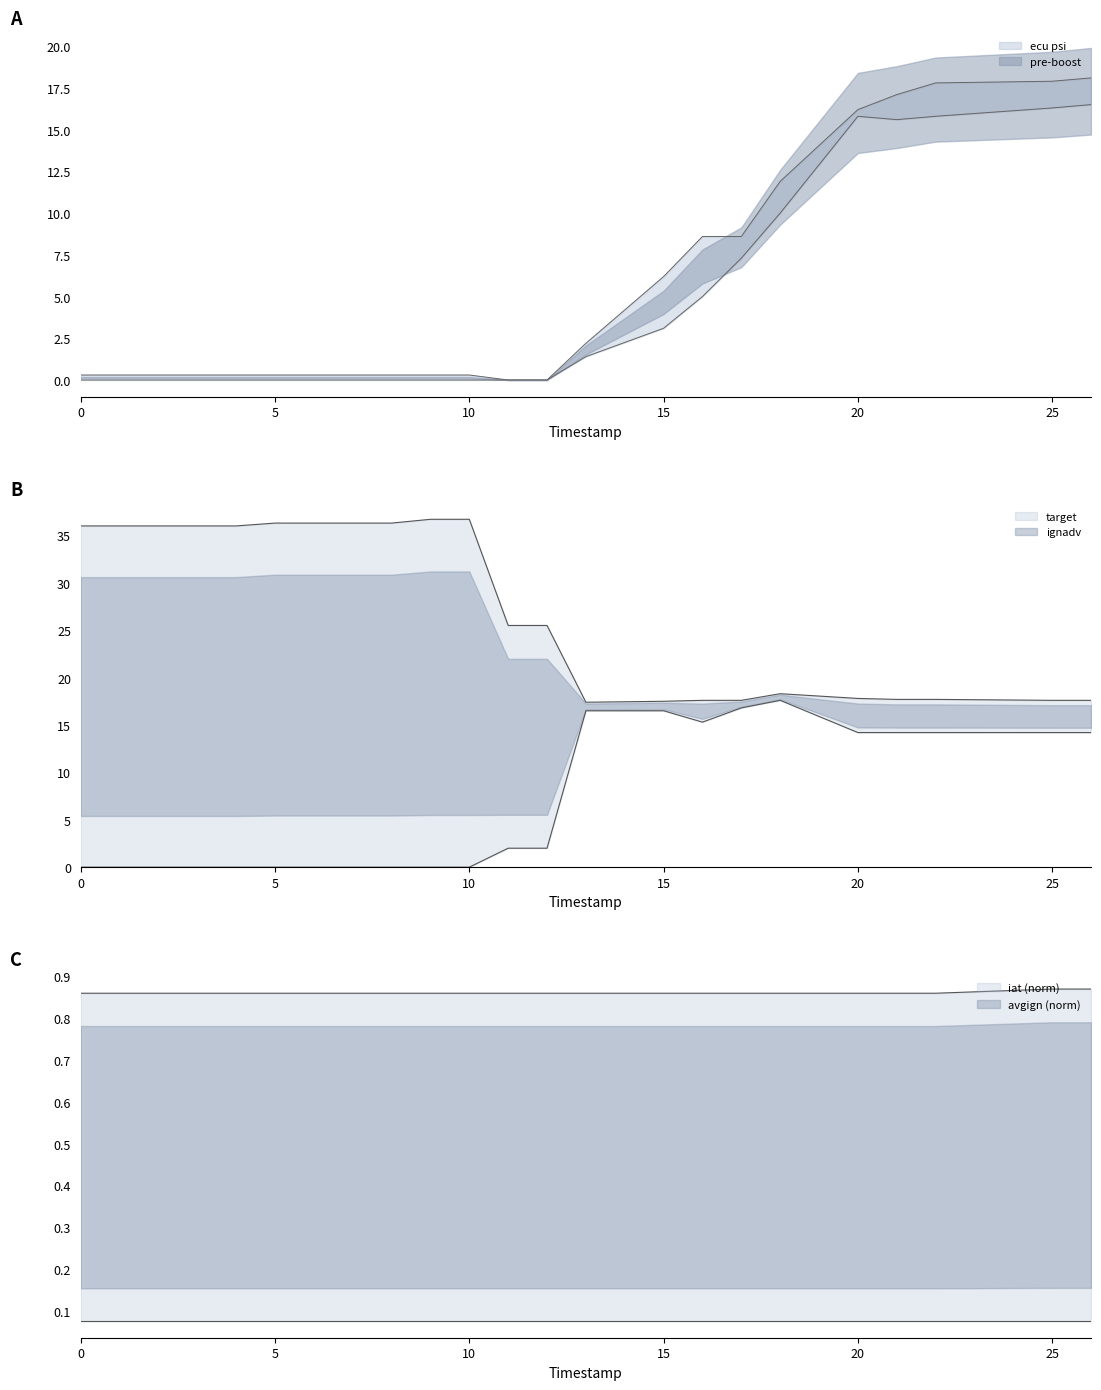

What is the total value across all series at 4?

37.2